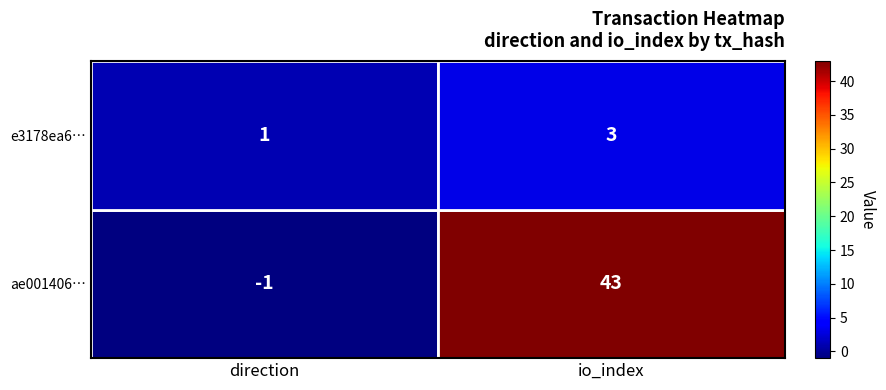

What is the maximum value shown in the chart?

43